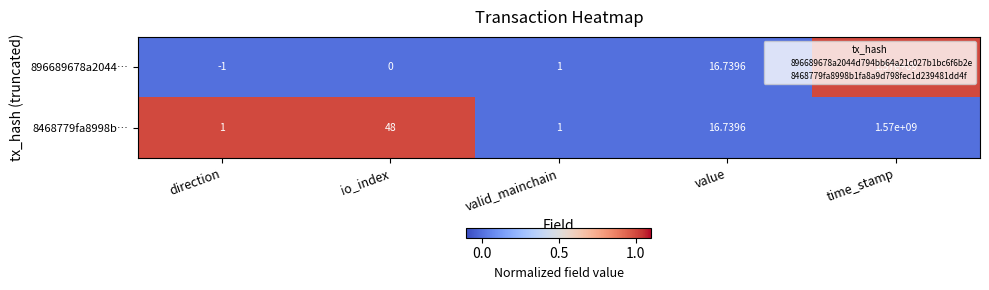

Is the value of 8468779fa8998b… at valid_mainchain greater than the value of 896689678a2044… at direction?

Yes